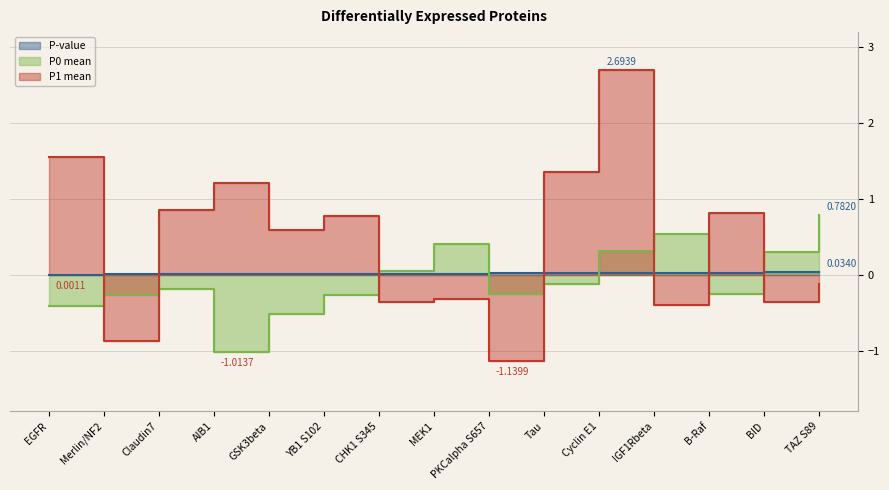

Reading left to right, extract all data points from this chart.

P-value: EGFR=0.0	Merlin/NF2=0.0	Claudin7=0.0	AIB1=0.0	GSK3beta=0.0	YB1 S102=0.0	CHK1 S345=0.0	MEK1=0.0	PKCalpha S657=0.0	Tau=0.0	Cyclin E1=0.0	IGF1Rbeta=0.0	B-Raf=0.0	BID=0.0	TAZ S89=0.0
P0 mean: EGFR=-0.4	Merlin/NF2=-0.3	Claudin7=-0.2	AIB1=-1.0	GSK3beta=-0.5	YB1 S102=-0.3	CHK1 S345=0.0	MEK1=0.4	PKCalpha S657=-0.3	Tau=-0.1	Cyclin E1=0.3	IGF1Rbeta=0.5	B-Raf=-0.3	BID=0.3	TAZ S89=0.8
P1 mean: EGFR=1.6	Merlin/NF2=-0.9	Claudin7=0.9	AIB1=1.2	GSK3beta=0.6	YB1 S102=0.8	CHK1 S345=-0.4	MEK1=-0.3	PKCalpha S657=-1.1	Tau=1.4	Cyclin E1=2.7	IGF1Rbeta=-0.4	B-Raf=0.8	BID=-0.4	TAZ S89=-0.1